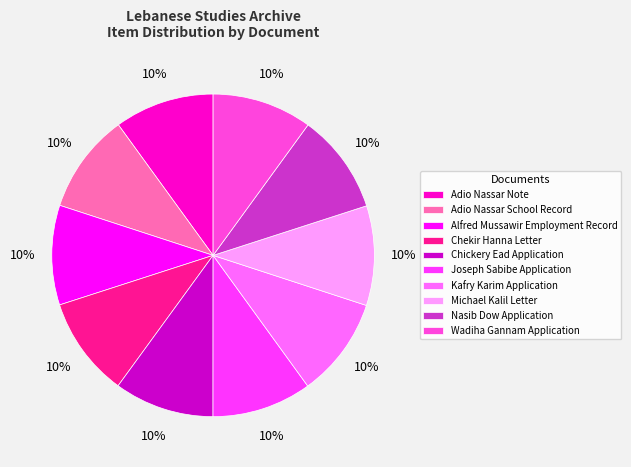

What is the smallest slice in the pie chart?

Joseph Sabibe Application